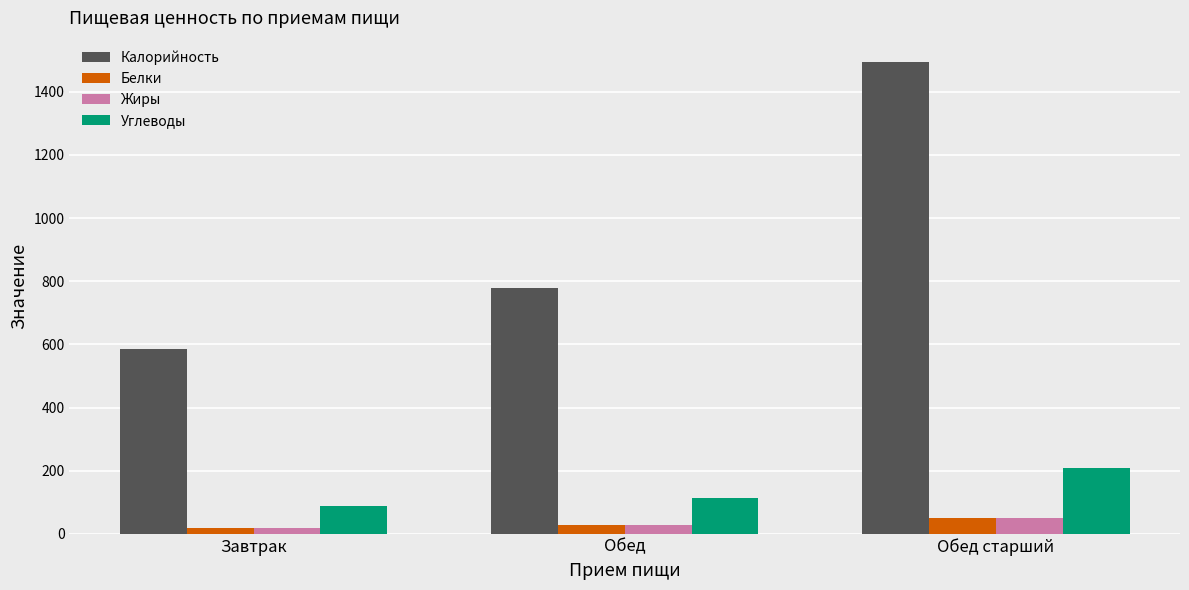

Between Завтрак and Обед, which series saw the biggest shift?

Калорийность